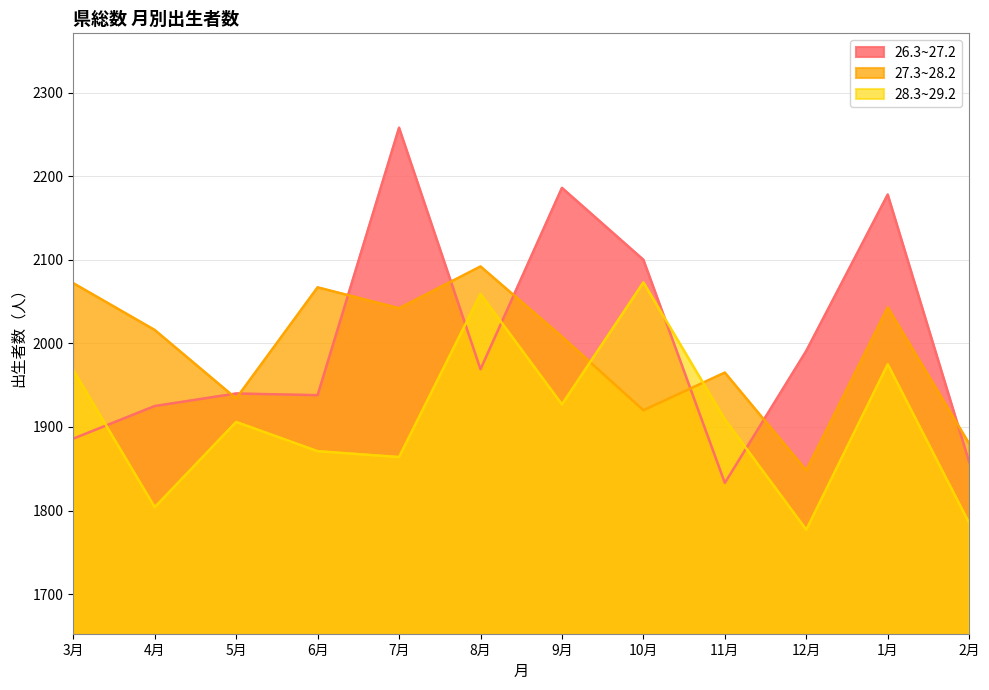

Reading right to left, transcribe all the data shown in this chart.

26.3~27.2: 2月=1858	1月=2178	12月=1991	11月=1833	10月=2100	9月=2186	8月=1969	7月=2258	6月=1938	5月=1940	4月=1925	3月=1886
27.3~28.2: 2月=1880	1月=2043	12月=1848	11月=1965	10月=1920	9月=2008	8月=2092	7月=2042	6月=2067	5月=1934	4月=2016	3月=2072
28.3~29.2: 2月=1785	1月=1975	12月=1777	11月=1909	10月=2073	9月=1927	8月=2059	7月=1864	6月=1871	5月=1906	4月=1804	3月=1968